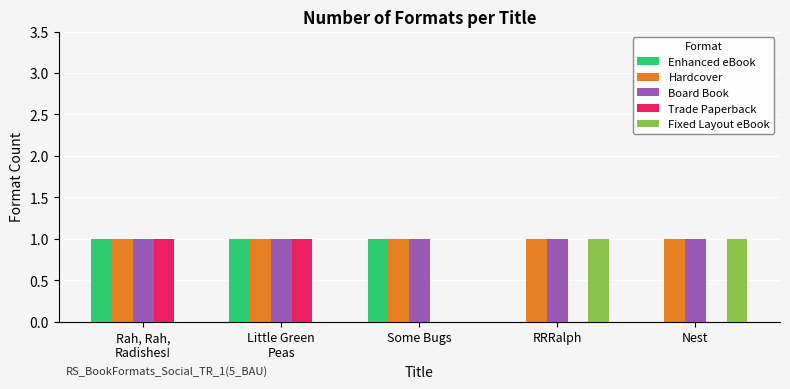

Are the bars horizontal?

No